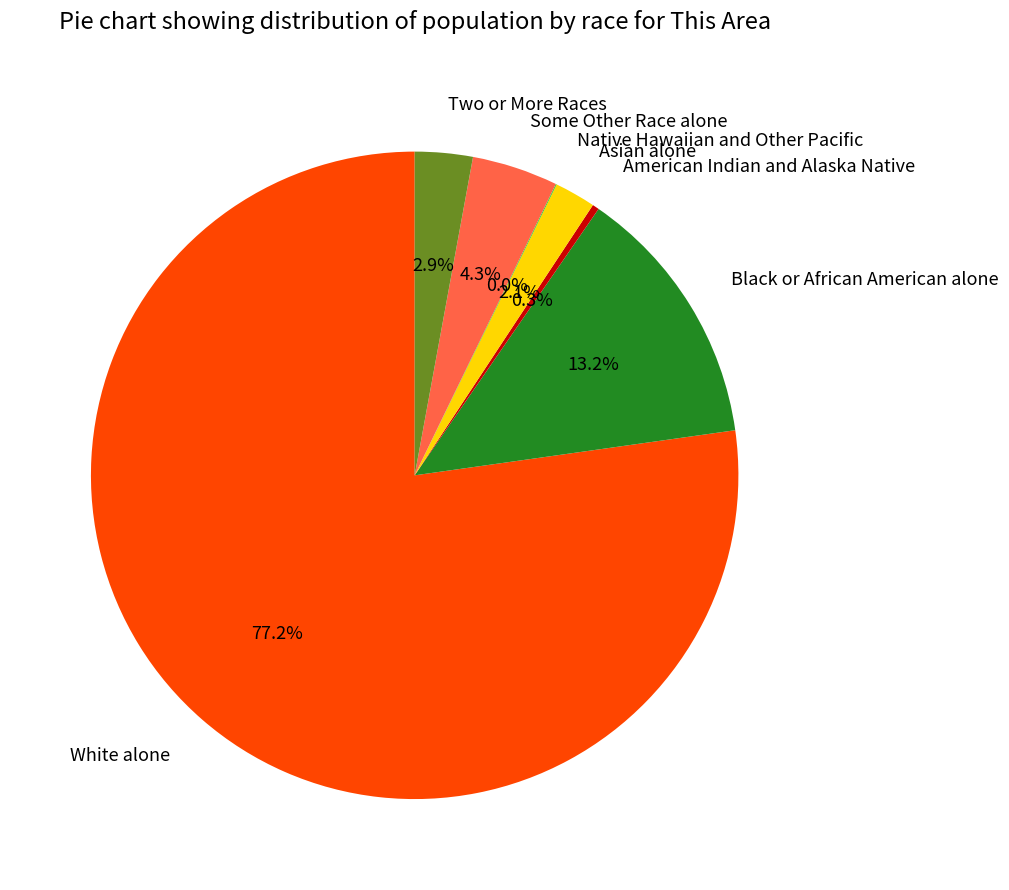

What percentage is NOT represented by American Indian and Alaska Native?

99.7%